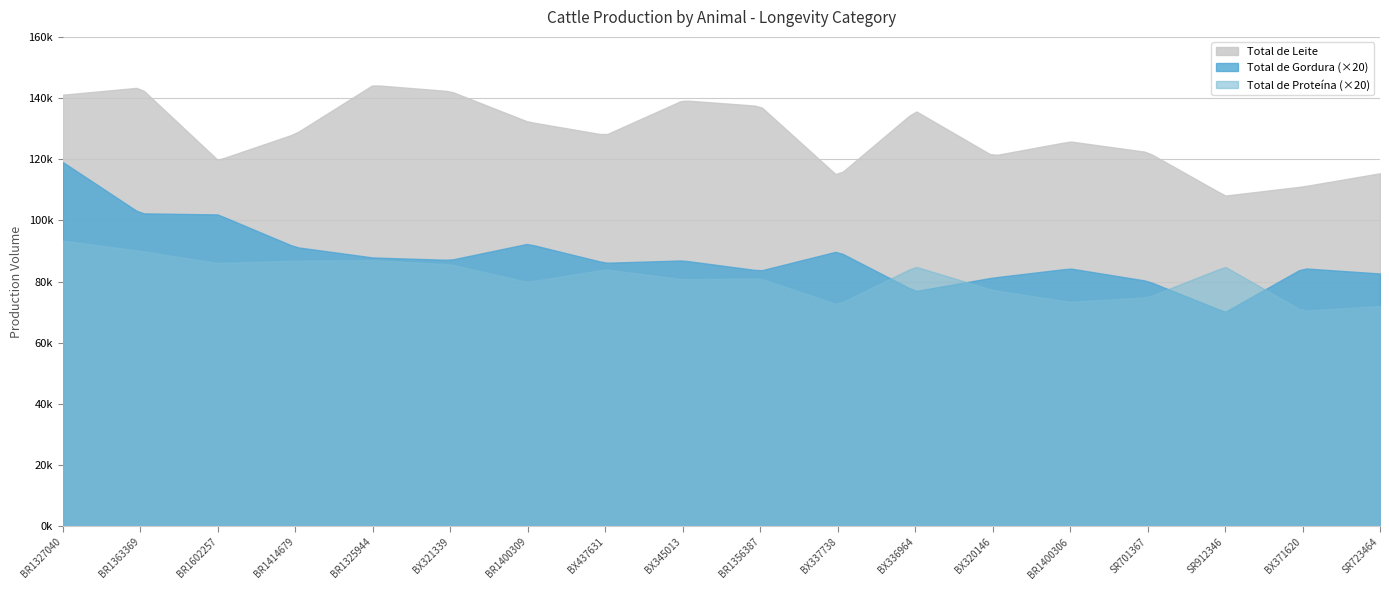

Where does the Total de Proteina series first go above 4199?

BR1327040